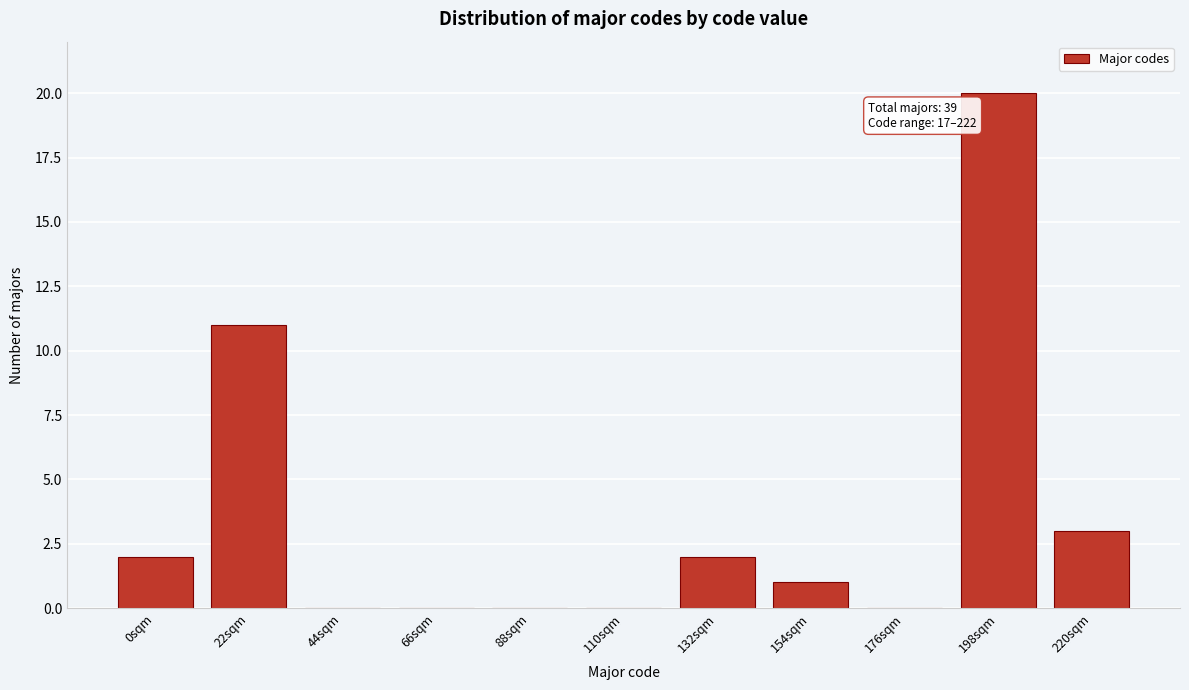

Reading left to right, what are all the values shown in this chart?

0sqm=2	22sqm=11	44sqm=0	66sqm=0	88sqm=0	110sqm=0	132sqm=2	154sqm=1	176sqm=0	198sqm=20	220sqm=3